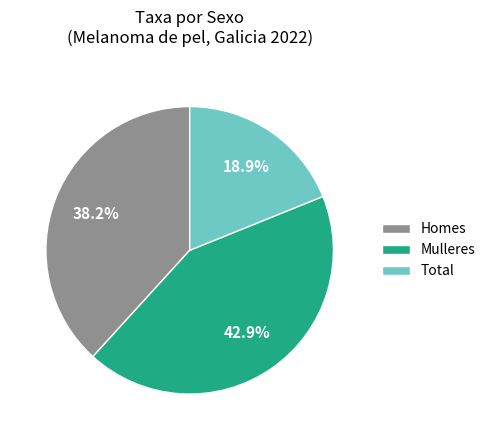

Rank the categories by value from lowest to highest.

Total, Homes, Mulleres